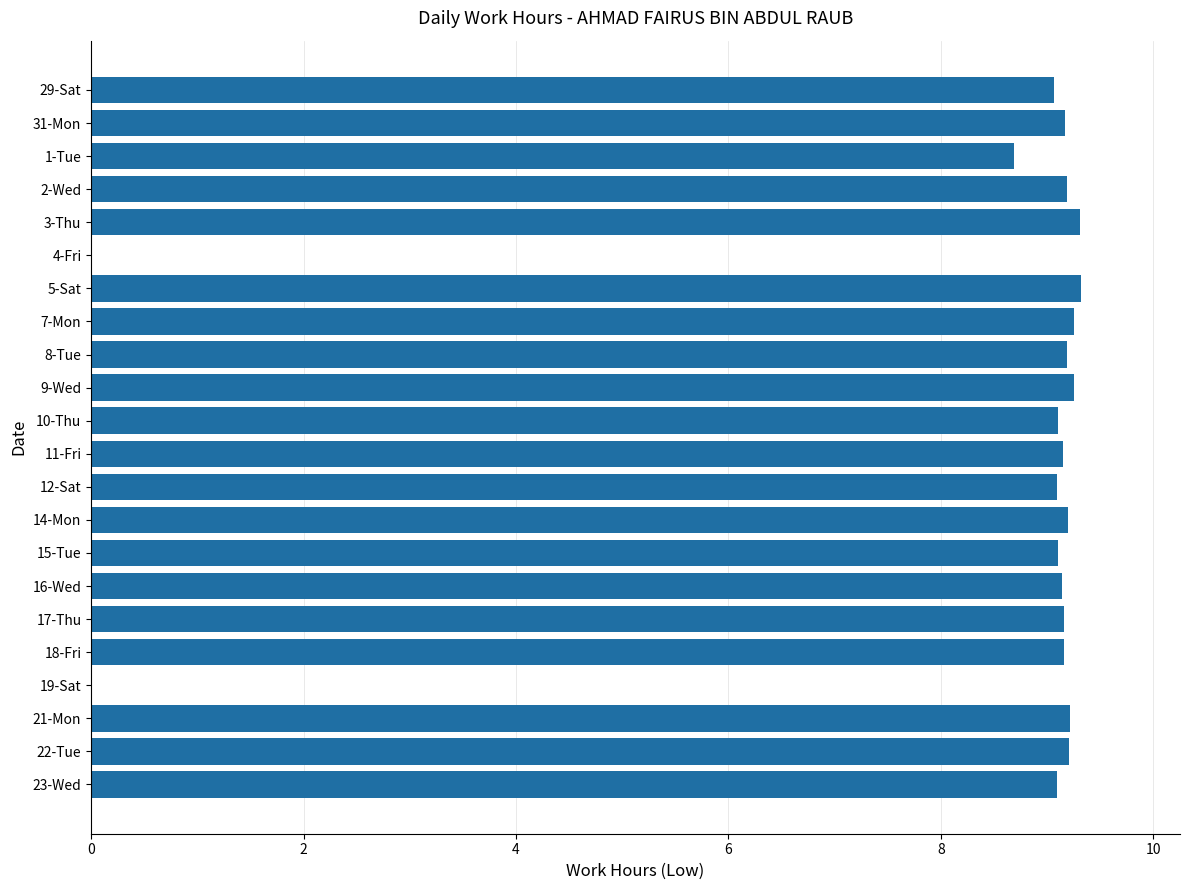

What is the greatest value displayed?

9.3